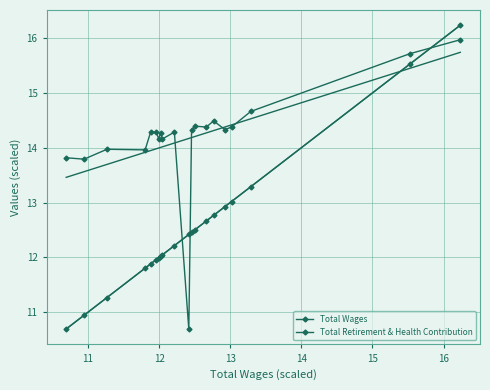

What is the label of the 7th point from the left?

16